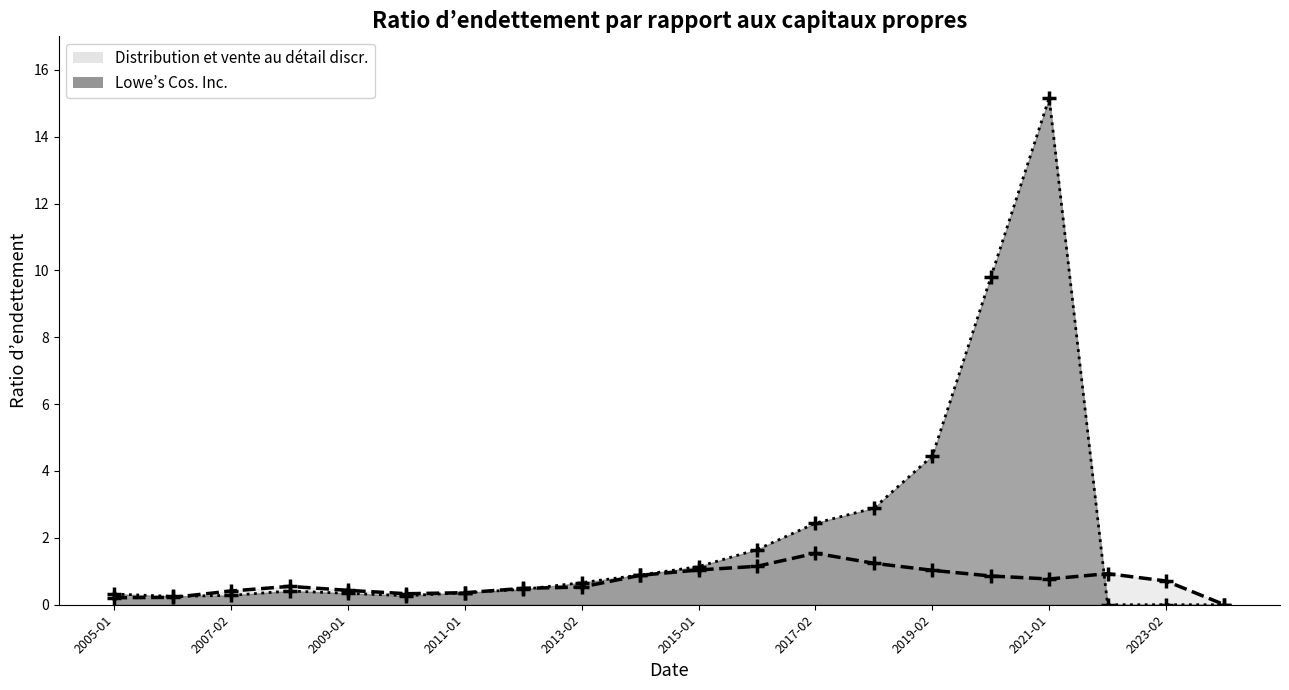

True or false: Lowe’s Cos. Inc. has more than 0 interior local peaks.

True